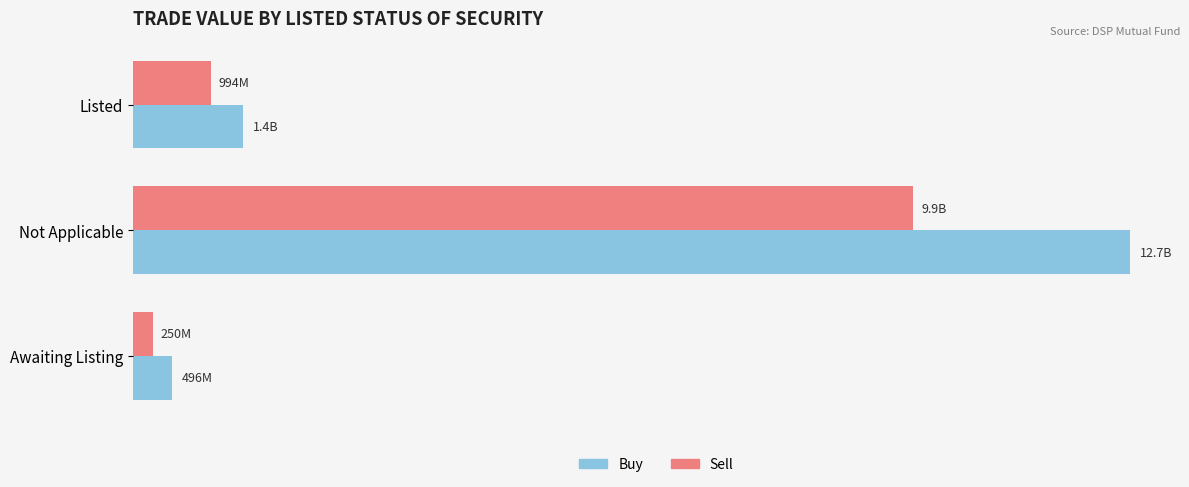

At which label does Sell reach its peak?

Not Applicable